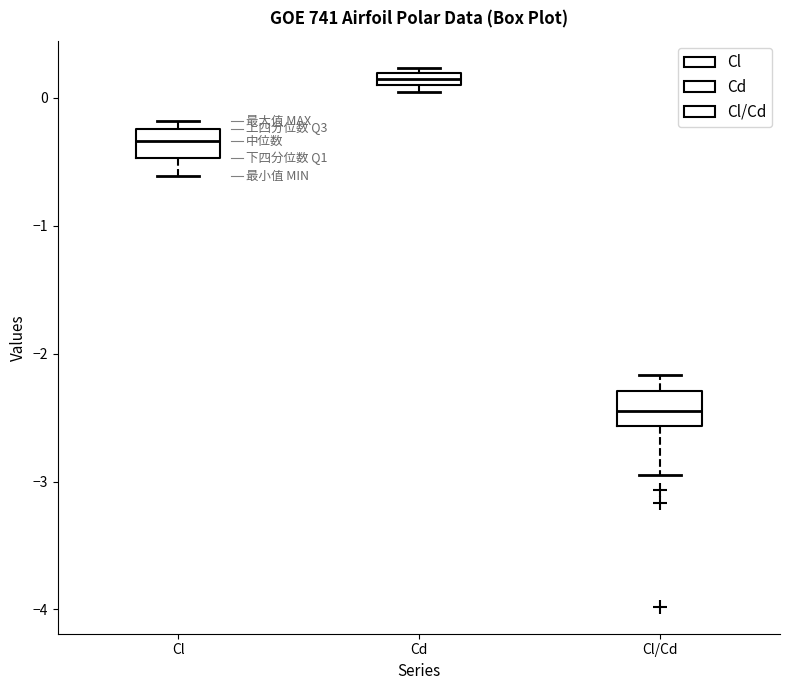

Which box has the lowest median line?

Cl/Cd